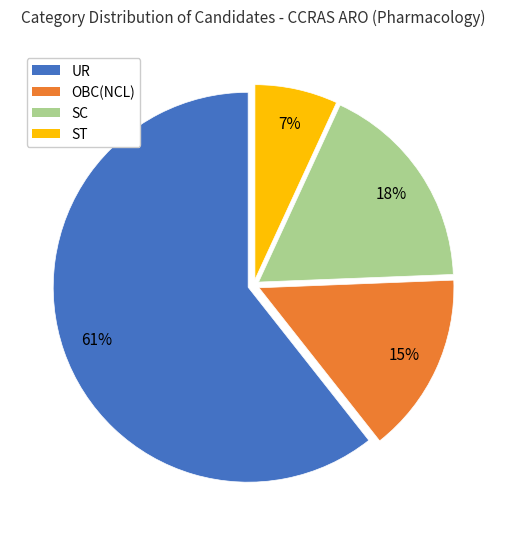

What percentage is the ST slice, to the nearest percent?

7%